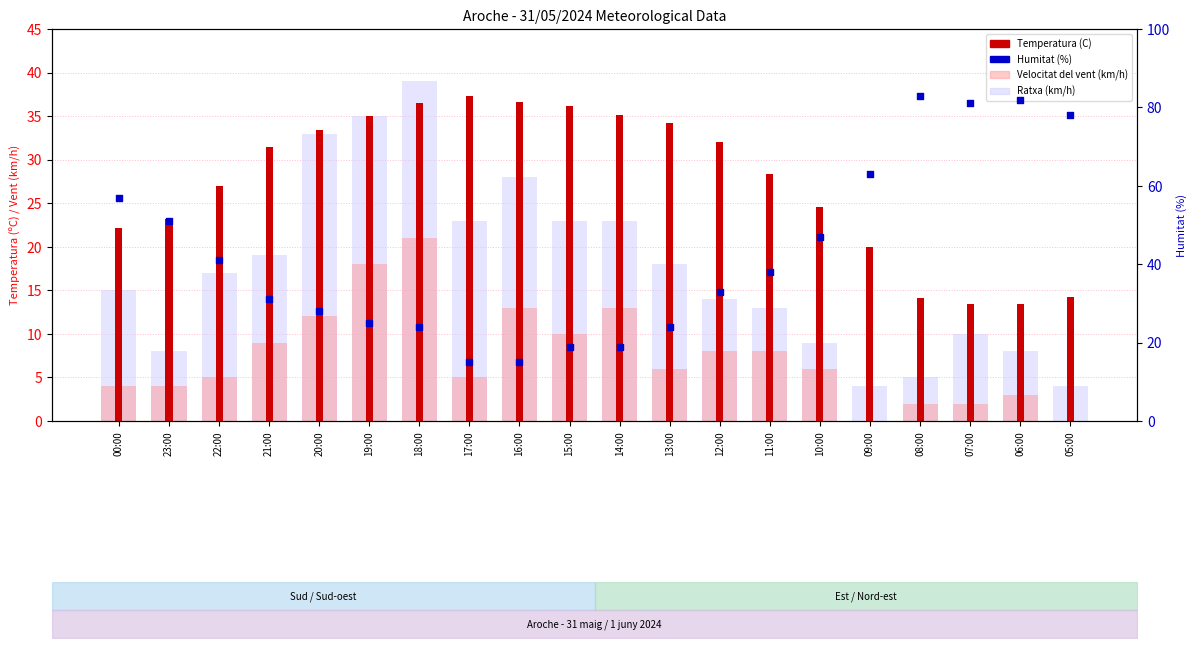

Which series contains the lowest Y value?

Velocitat del vent (km/h)